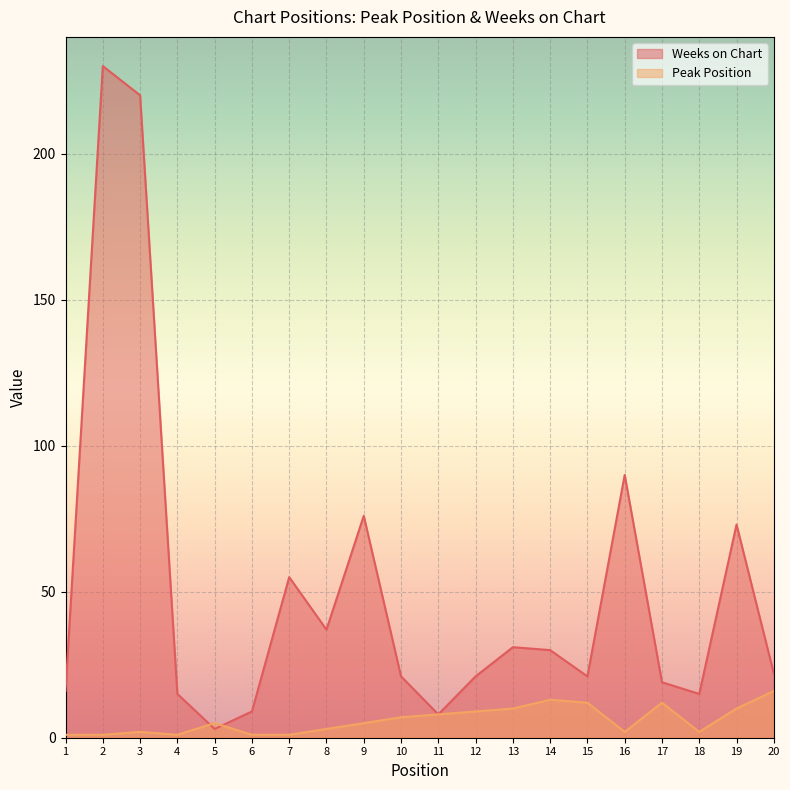

Count the number of data series in this chart.

2